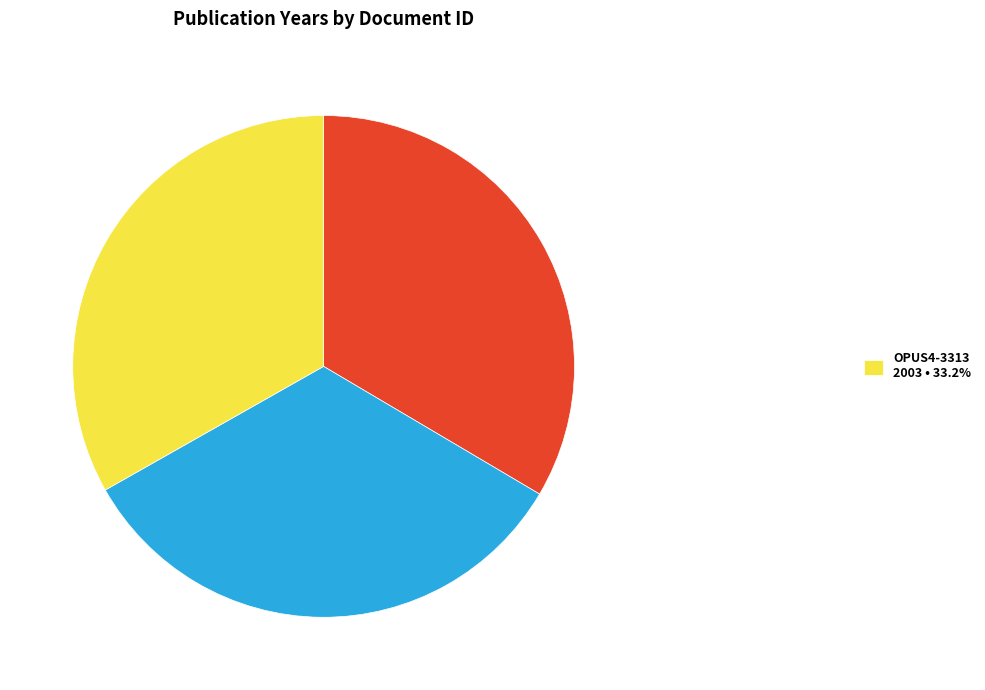

Is there a majority slice in this chart?

No